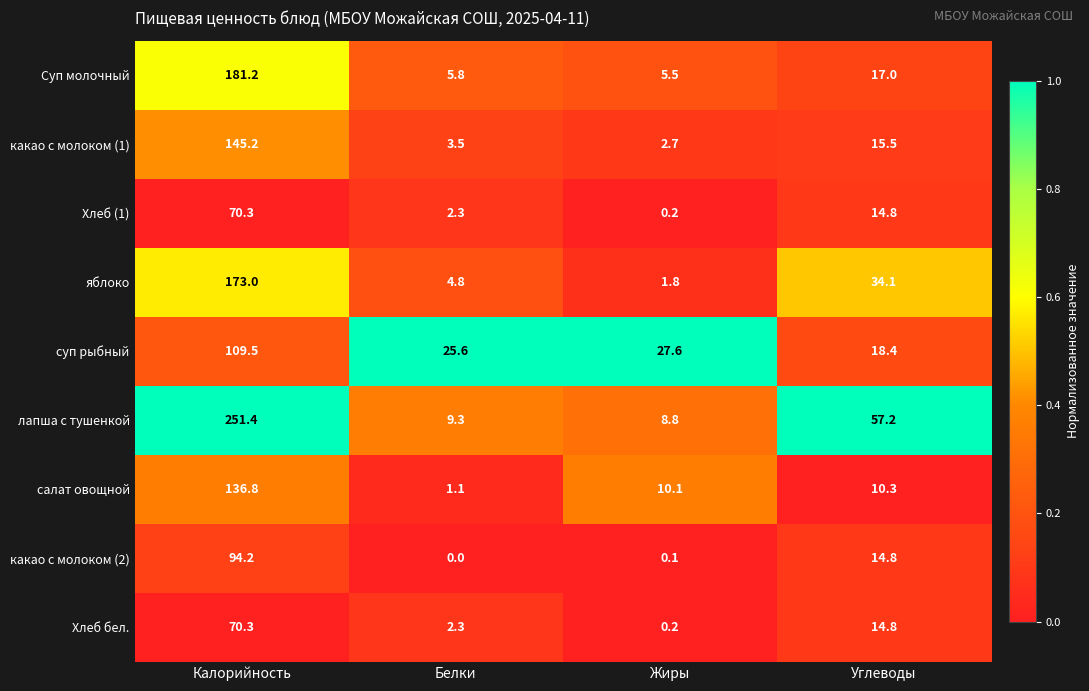

What is the difference between the maximum and second lowest values in the салат овощной series?

126.7